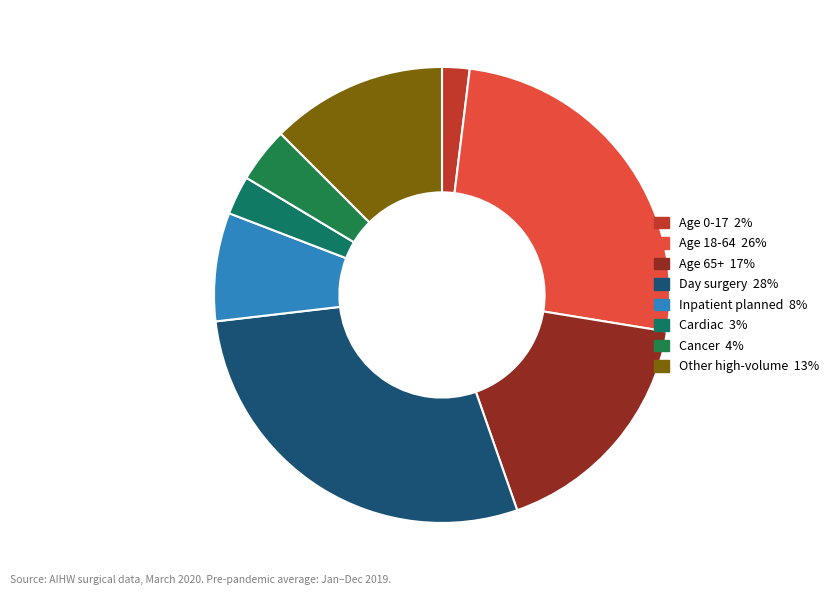

Count the number of slices in the pie.

8